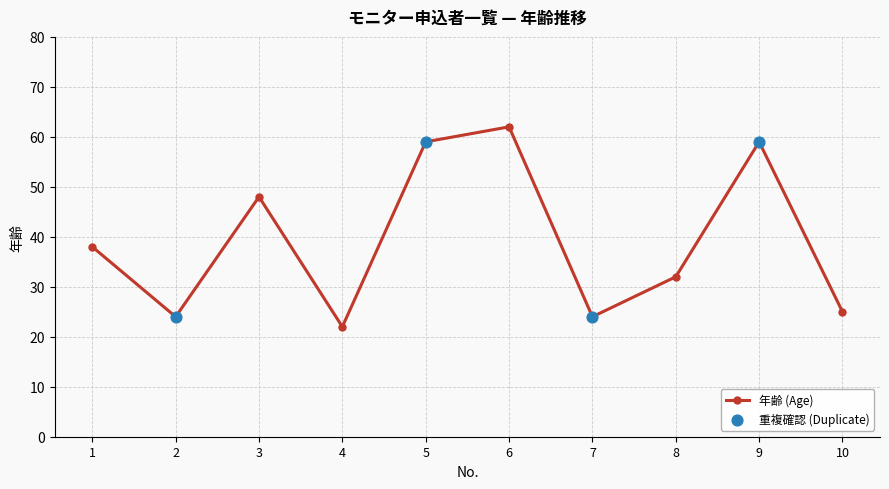

Which has a higher value, 9 or 8?

9